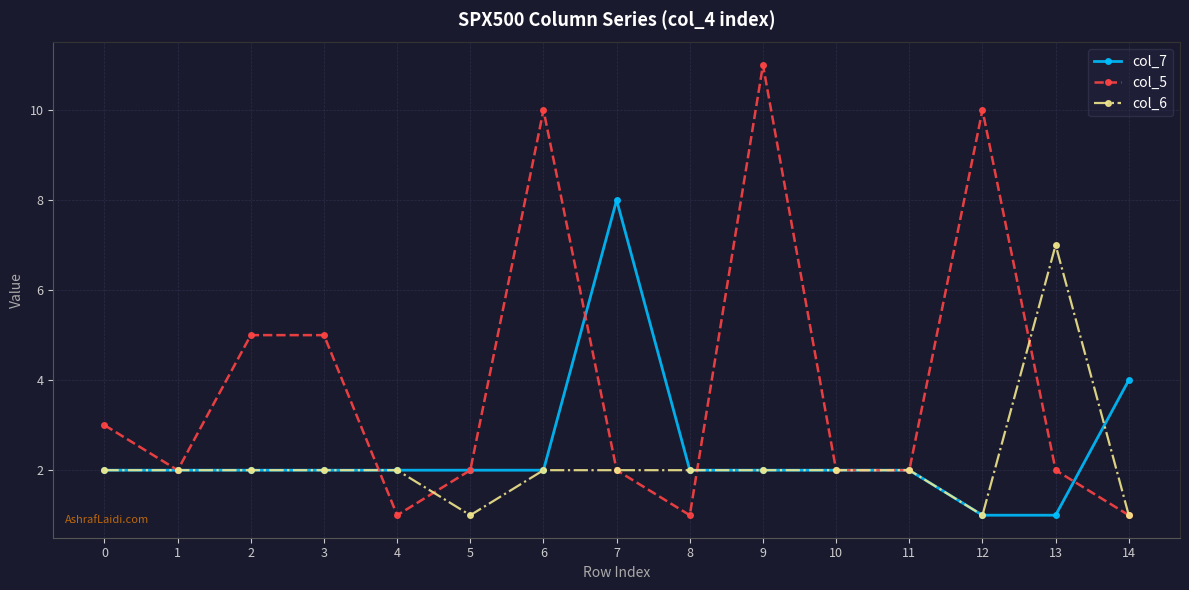

What is the maximum value shown in the chart?

11